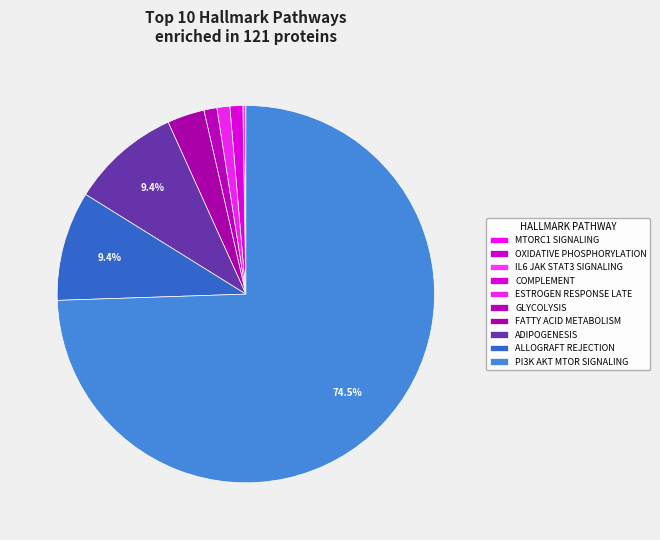

What is the smallest slice in the pie chart?

MTORC1 SIGNALING